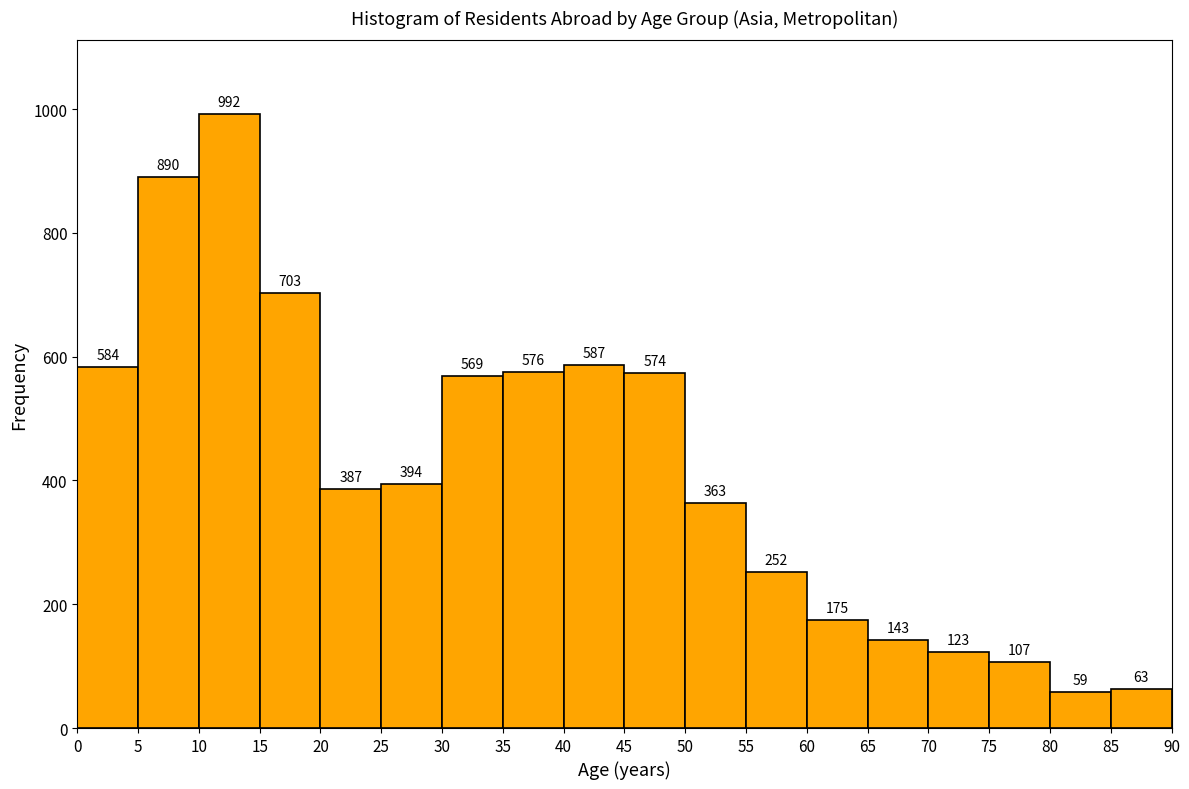

What is the height of the bar covering 60 to 65 on the x-axis?

175